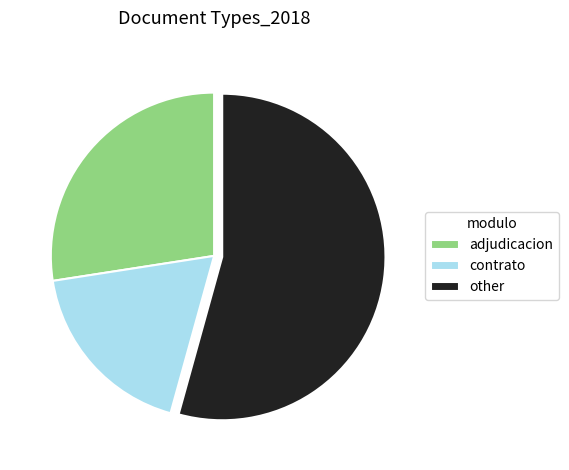

Rank the categories by value from lowest to highest.

contrato, adjudicacion, other